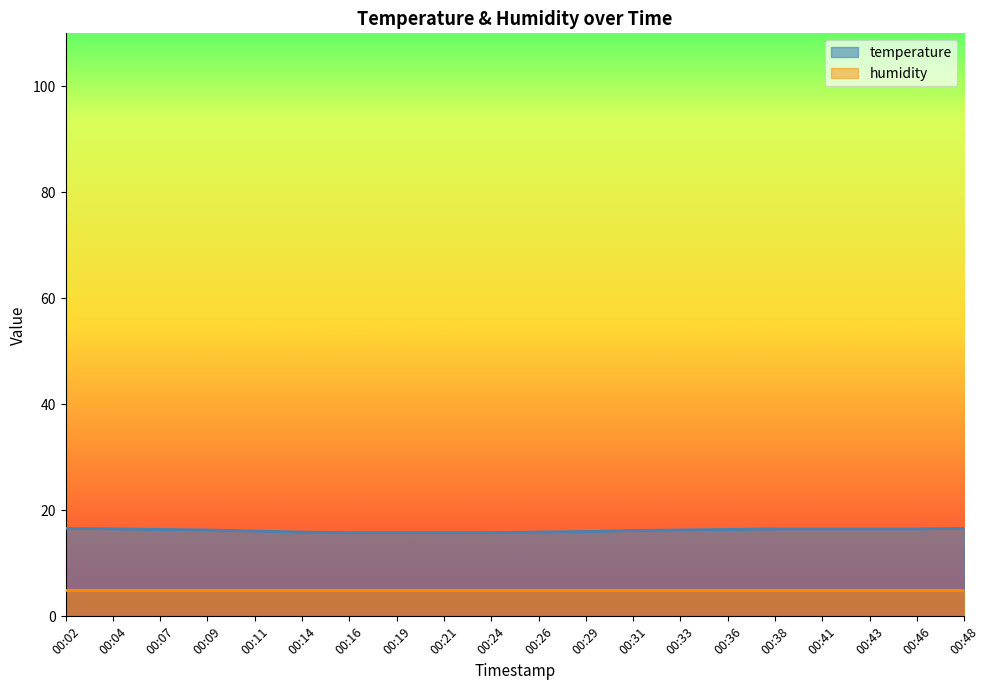

Reading left to right, list all the values displayed in this chart.

00:02=16.6	00:04=16.5	00:07=16.4	00:09=16.3	00:11=16.1	00:14=15.9	00:16=15.8	00:19=15.8	00:21=15.8	00:24=15.8	00:26=15.9	00:29=16.0	00:31=16.2	00:33=16.3	00:36=16.4	00:38=16.5	00:41=16.5	00:43=16.5	00:46=16.5	00:48=16.6